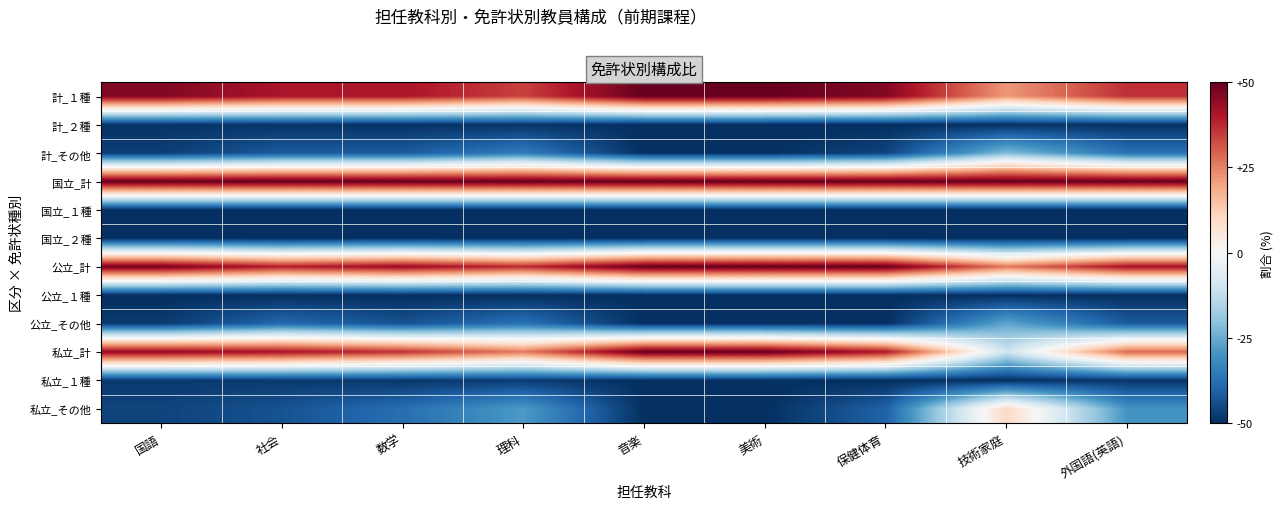

List the series in order of their peak value, highest first.

計_１種, 国立_計, 公立_計, 私立_計, 私立_その他, 計_その他, 公立_その他, 私立_１種, 計_２種, 国立_１種, 国立_２種, 公立_１種